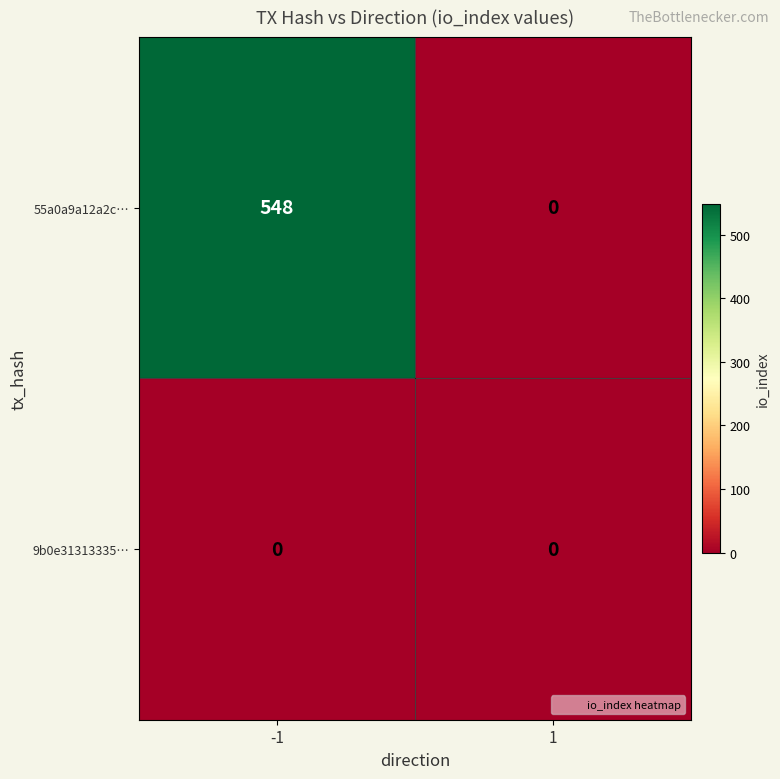

At how many categories does at least one series exceed 285?

1